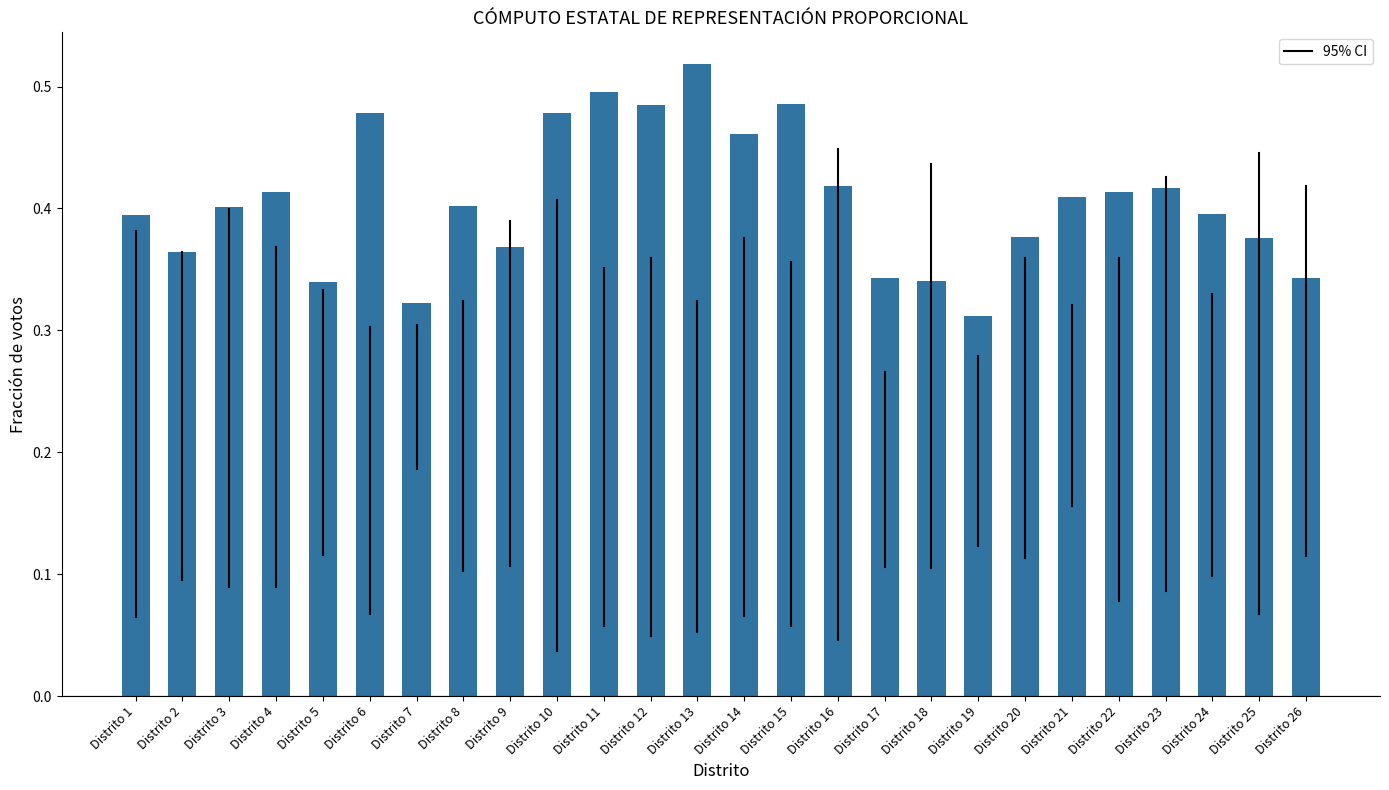

How many values are between 0 and 1?

26